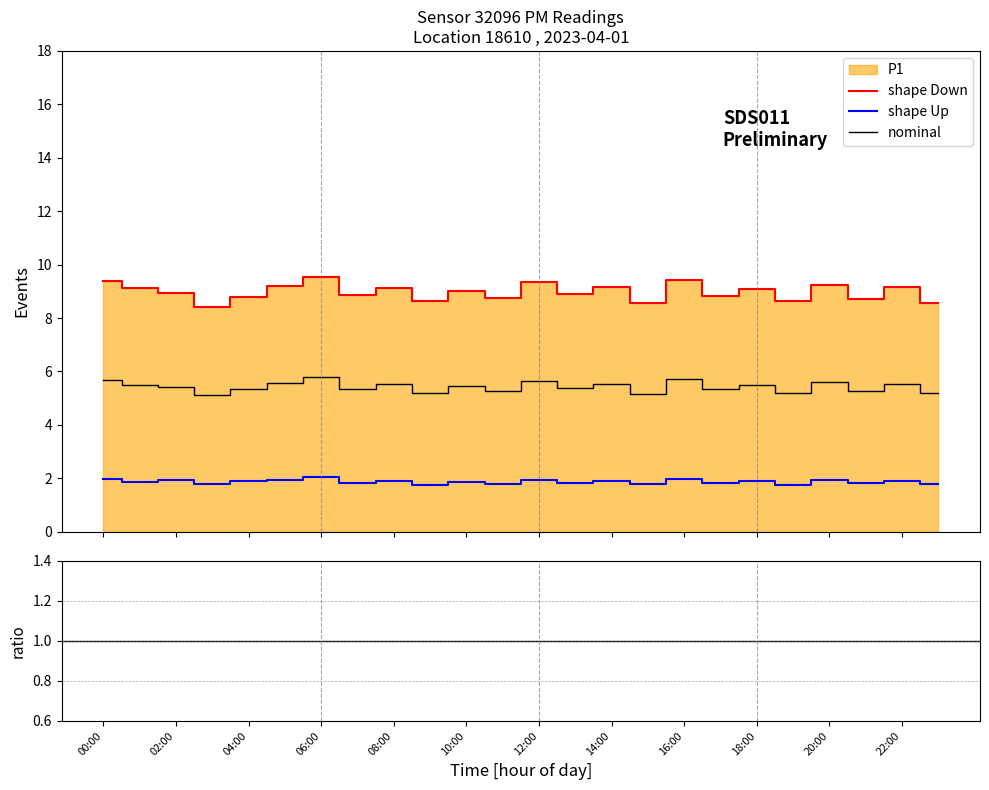

True or false: shape Down and shape Up intersect in this chart.

False